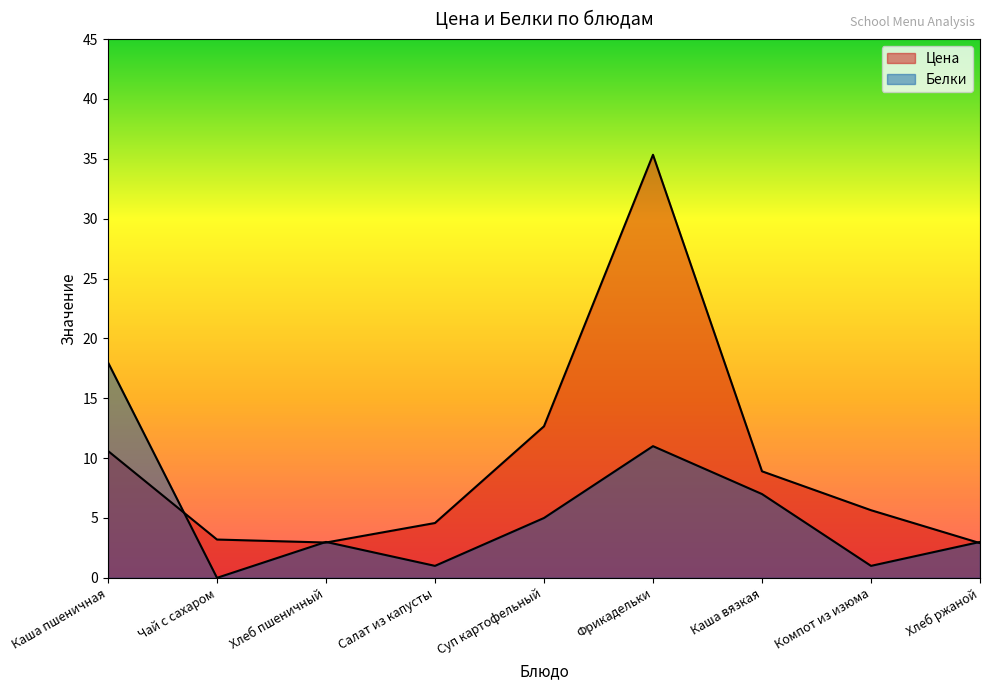

At which category is the sum across all series the highest?

Фрикадельки